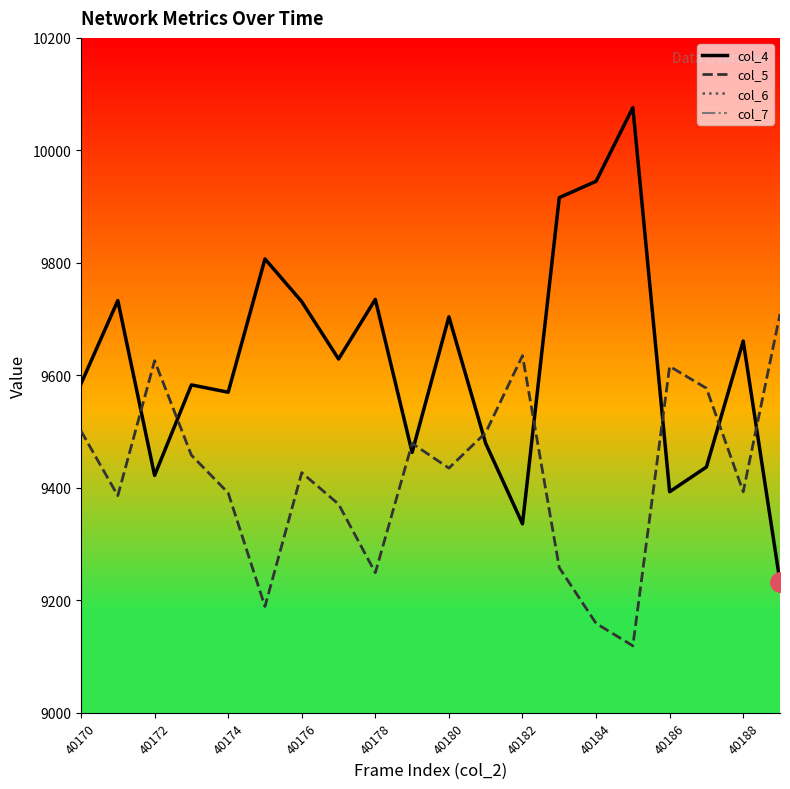

What is the minimum value for col_4?

9233